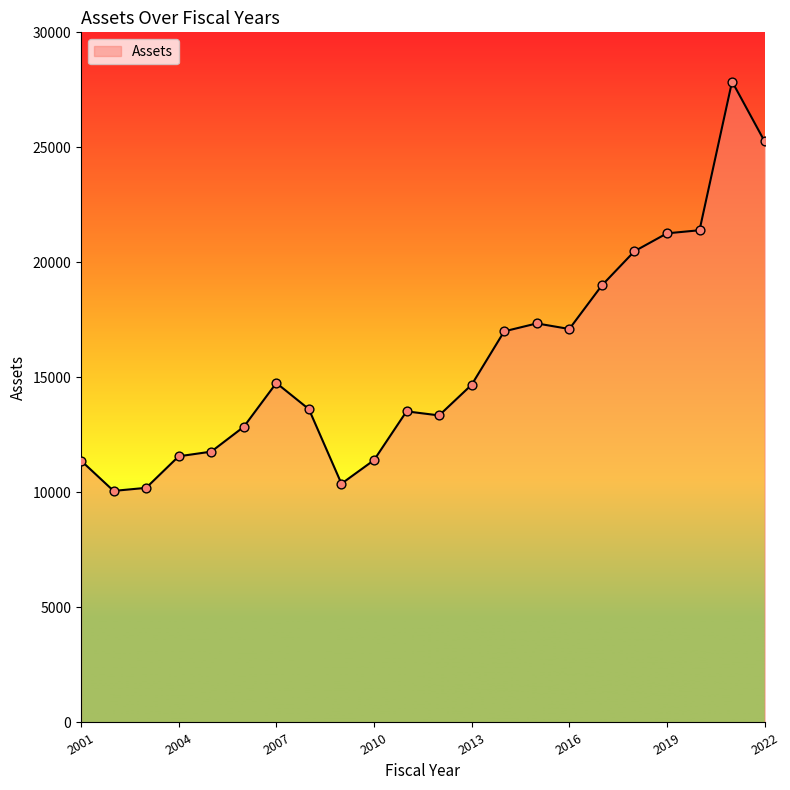

What is the maximum value shown in the chart?

27862.3